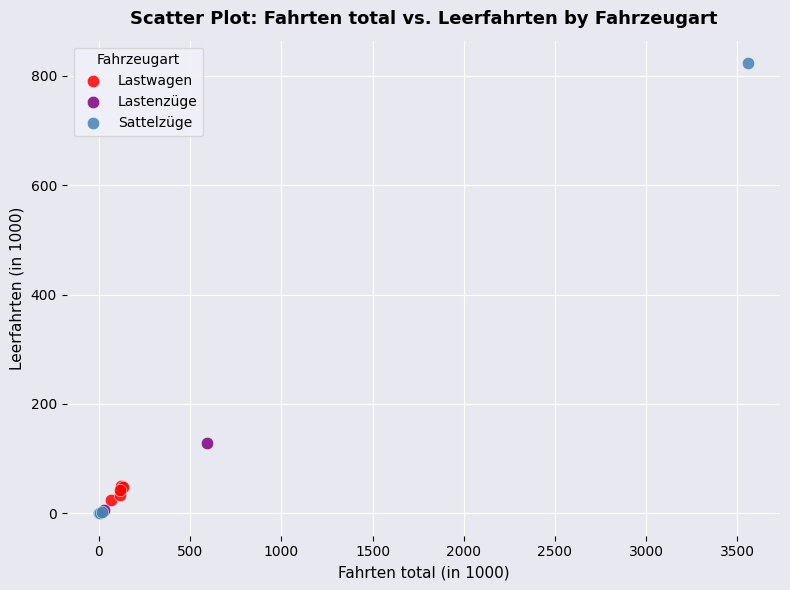

Which series has the largest Y range (max minus min)?

Sattelzüge